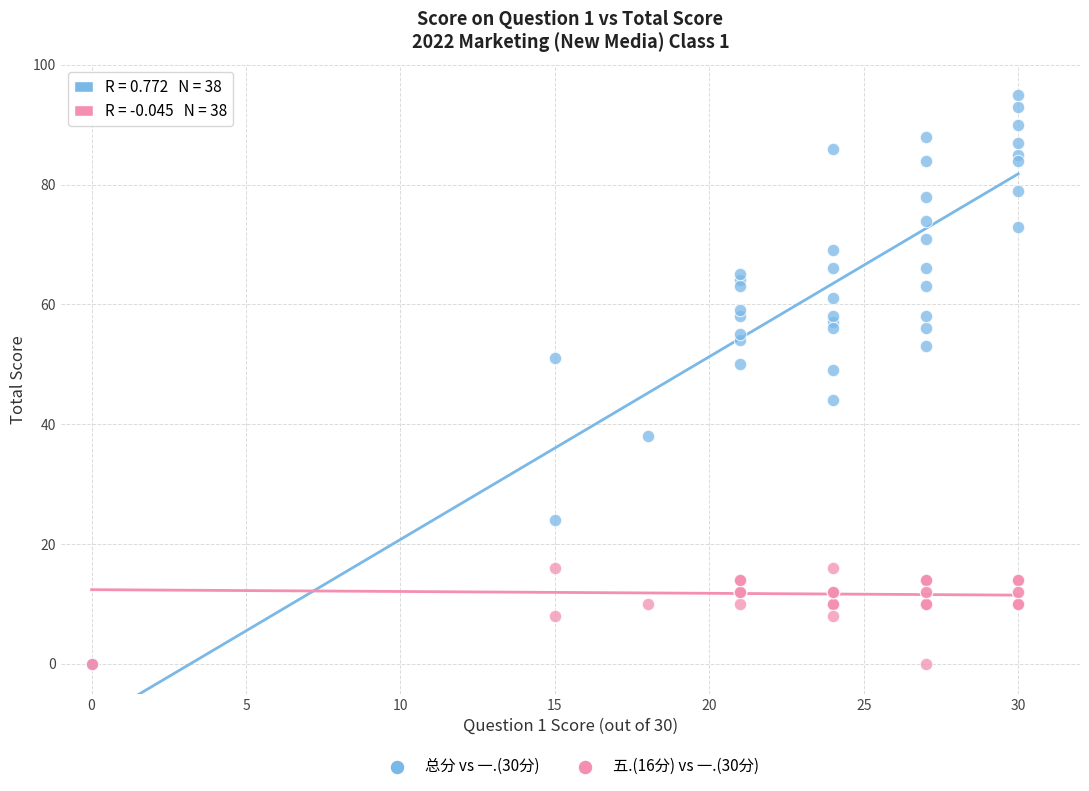

Which series reaches the maximum Y coordinate?

总分 vs 一.(30分)